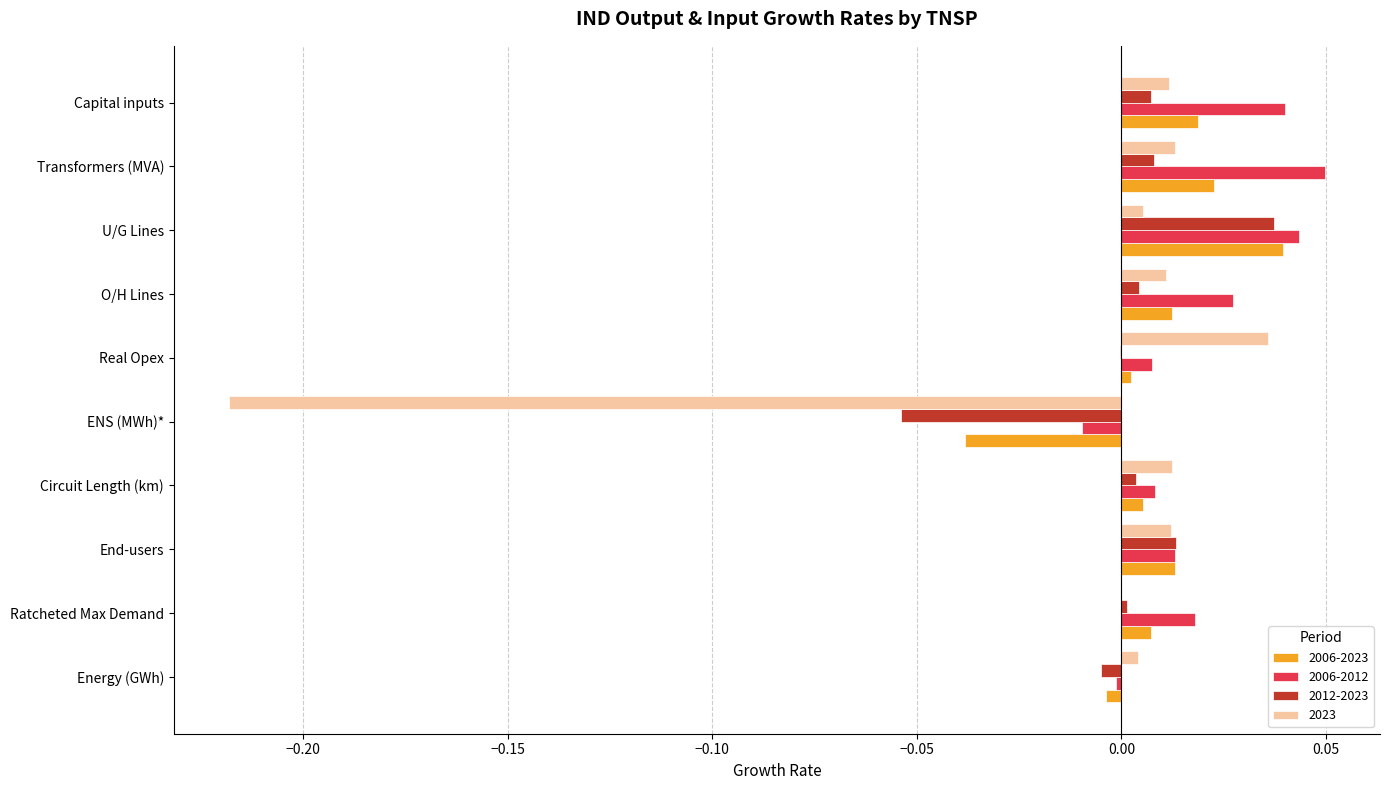

Which series changed the most between Energy (GWh) and Real Opex?

2023